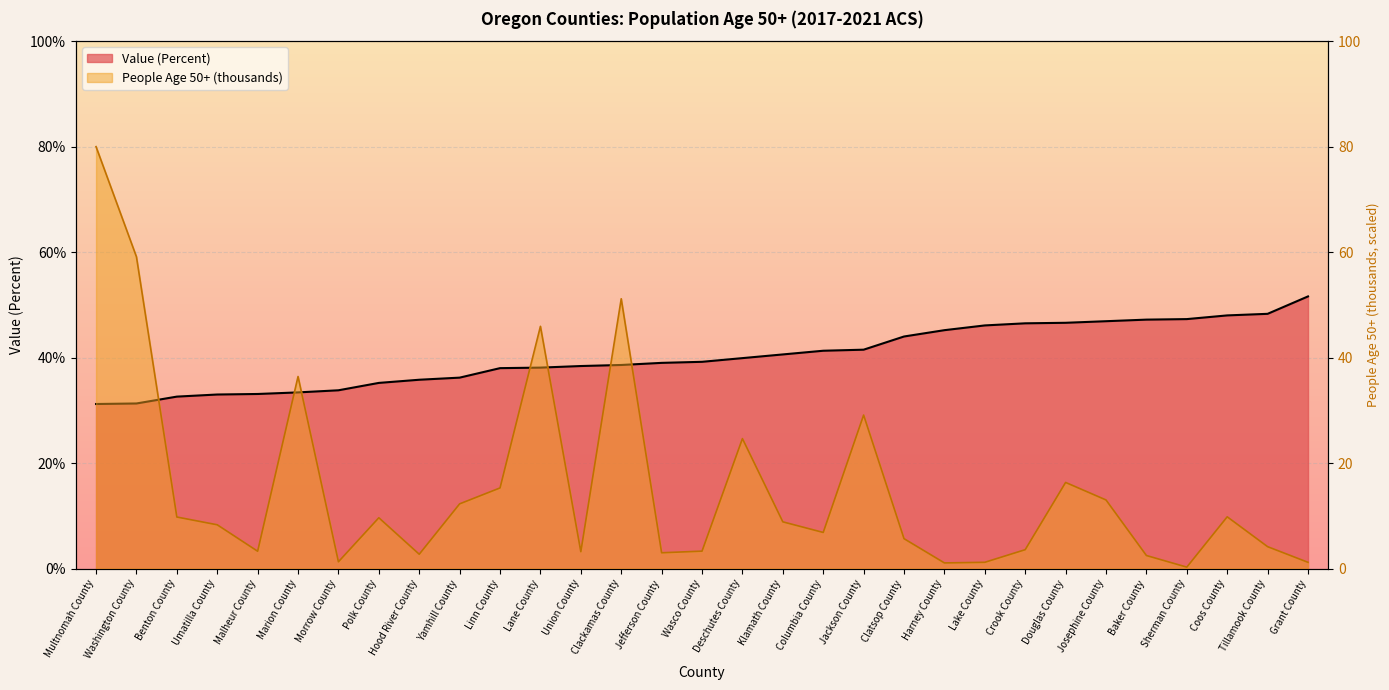

Reading left to right, what are all the values shown in this chart?

Value (Percent): 31.2	31.3	32.6	33.0	33.1	33.4	33.8	35.2	35.8	36.2	38.0	38.1	38.4	38.6	39.0	39.2	39.9	40.6	41.3	41.5	44.0	45.2	46.1	46.5	46.6	46.9	47.2	47.3	48.0	48.3	51.6
People (Age 50 And Over, thousands): 80.0	59.1	9.8	8.3	3.3	36.4	1.3	9.6	2.7	12.3	15.3	45.9	3.2	51.2	3.0	3.3	24.6	8.9	6.8	29.1	5.7	1.1	1.2	3.6	16.3	13.0	2.5	0.3	9.8	4.1	1.2